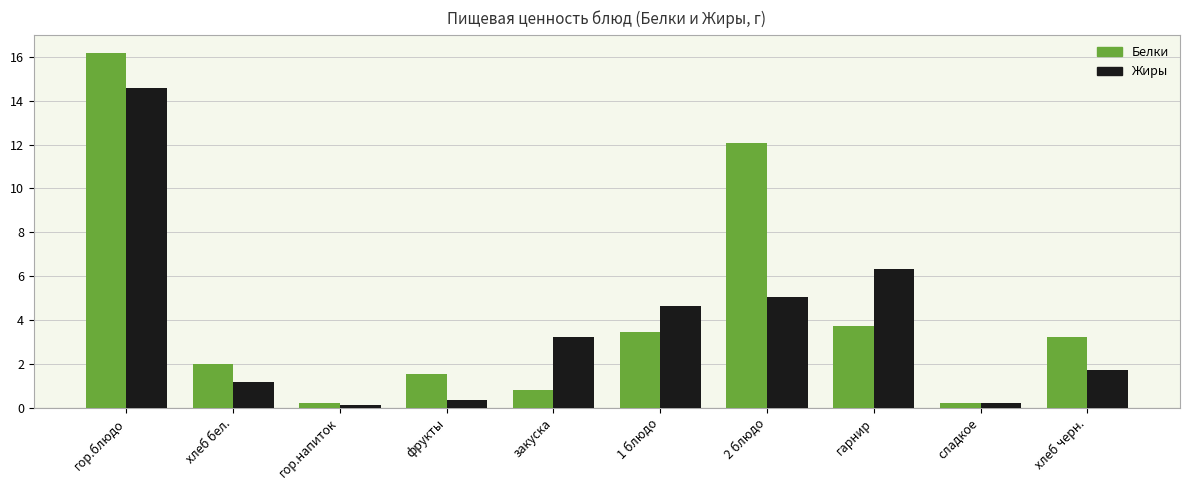

Which series changed the most between хлеб бел. and 1 блюдо?

Жиры